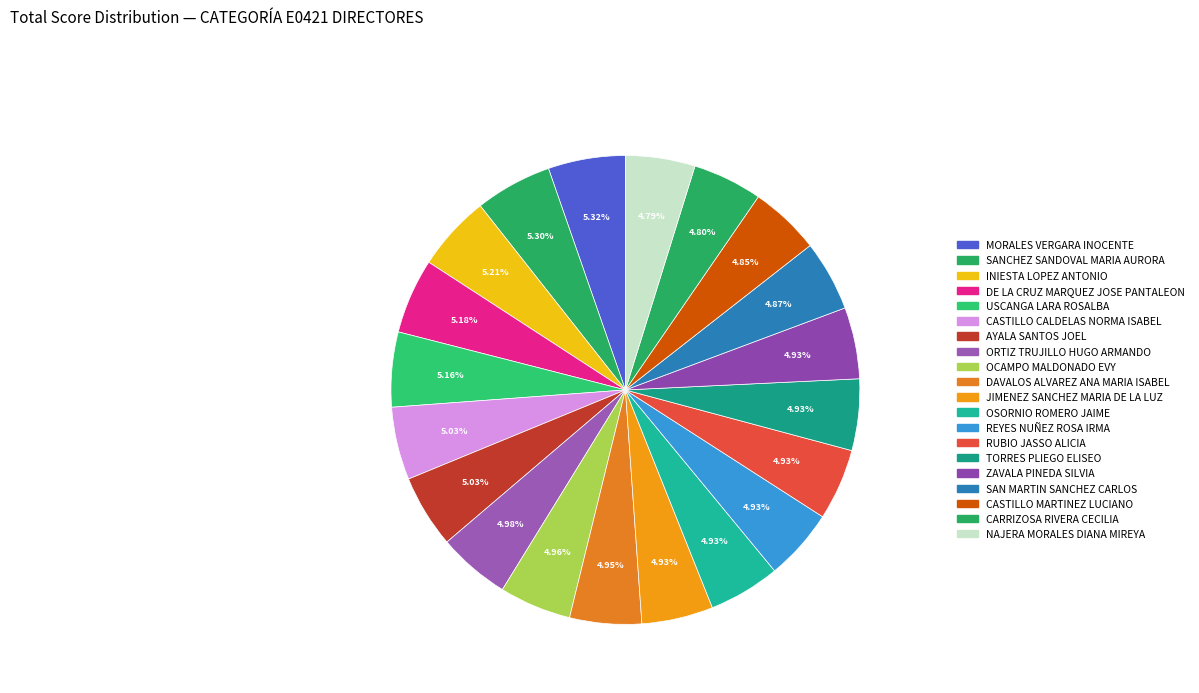

Count the number of slices in the pie.

20